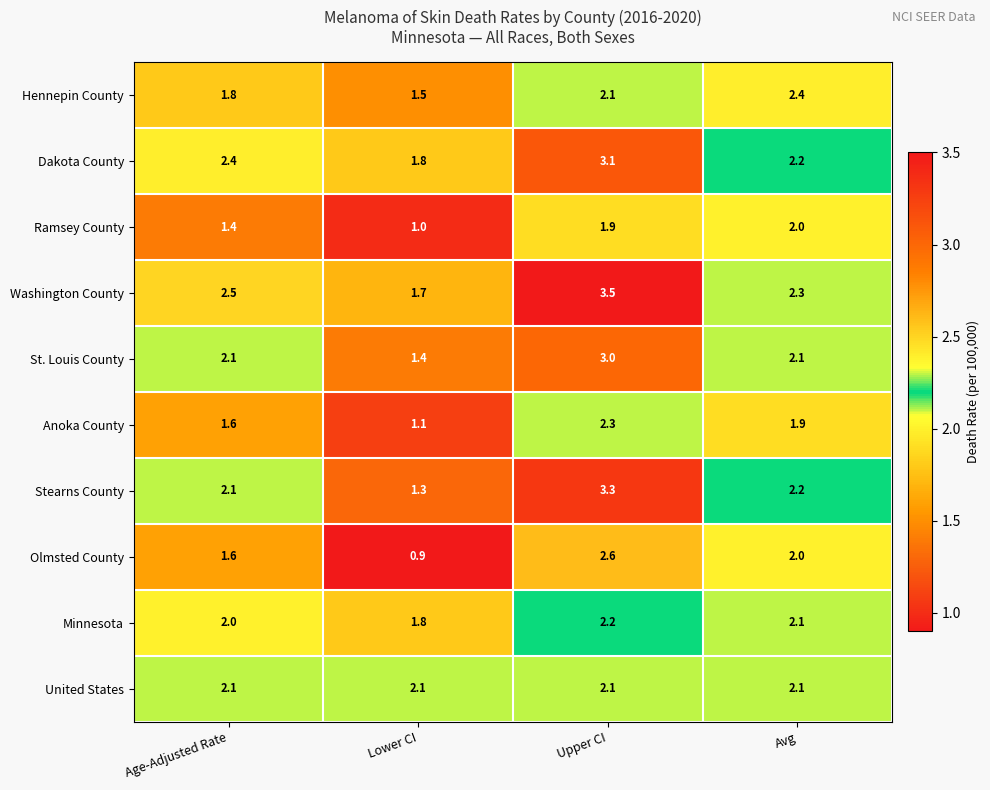

At which label does Hennepin County reach its minimum?

Lower CI